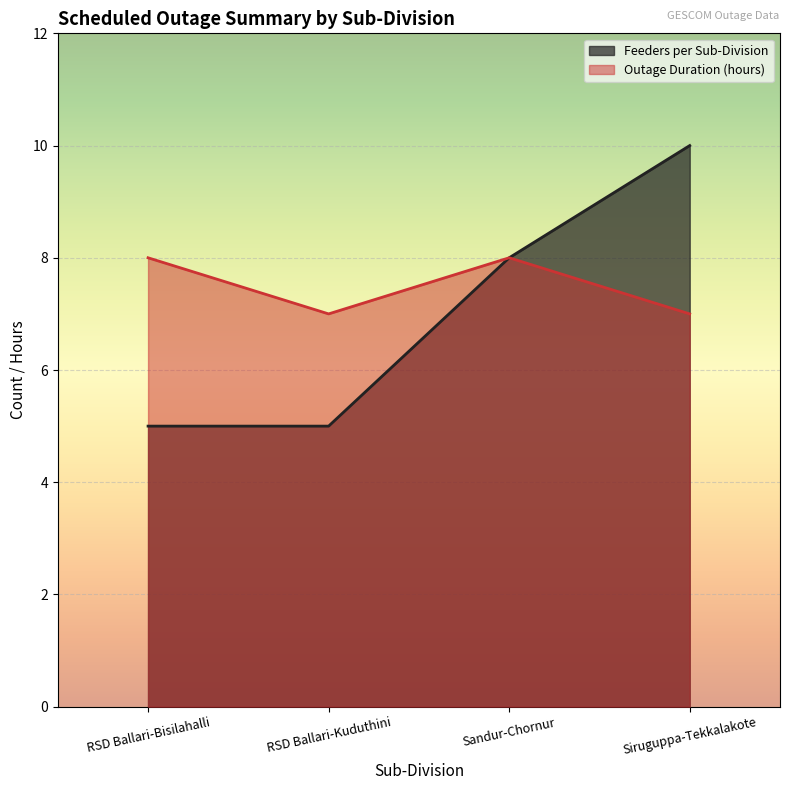

Reading left to right, list all the values displayed in this chart.

Feeders per Sub-Division: 5	5	8	10
Outage Duration (hours): 8	7	8	7